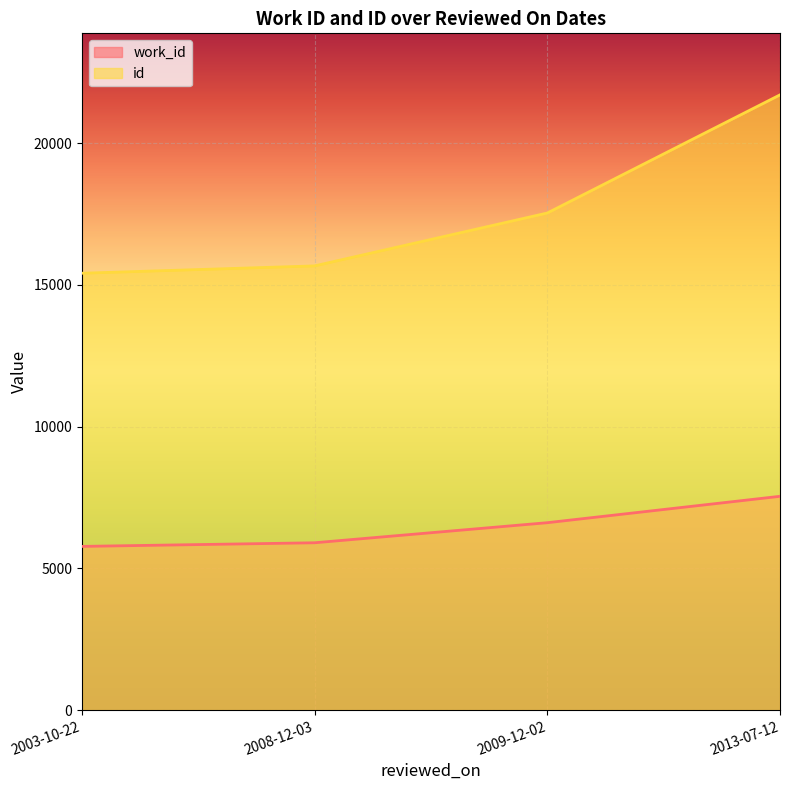

List the series in order of their peak value, highest first.

id, work_id